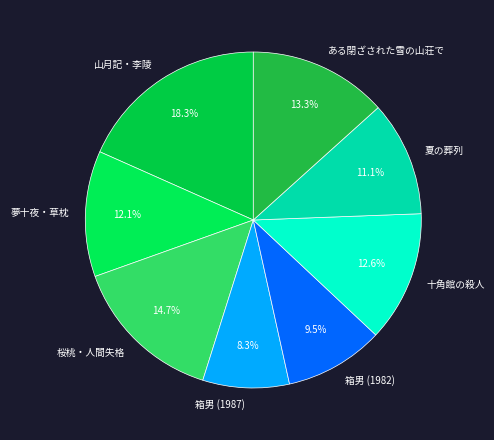

Do 山月記・李陵 and 箱男 (1982) together represent more than half of the pie?

No